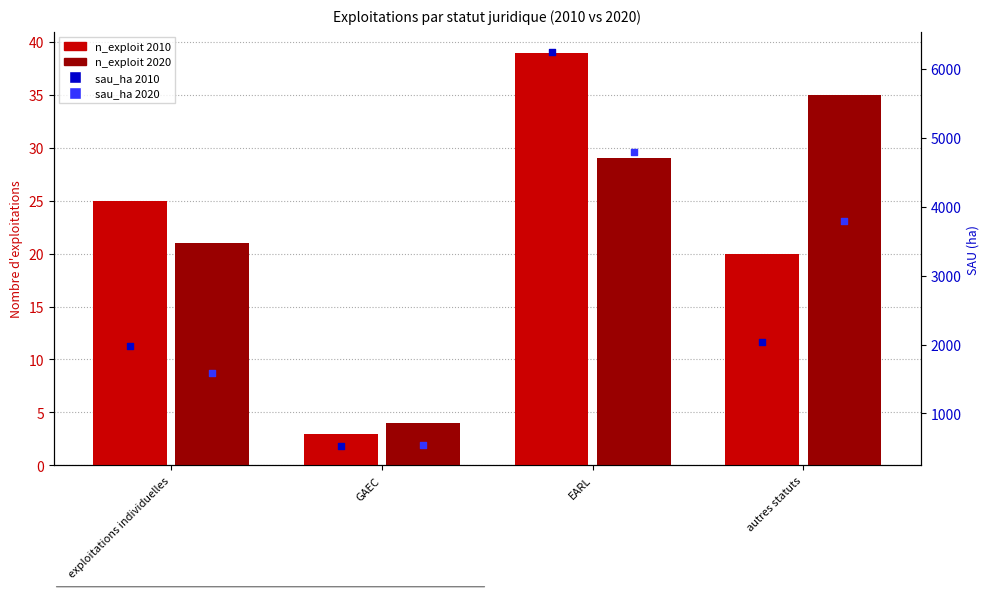

Which series has the largest total across all categories?

sau_ha 2010